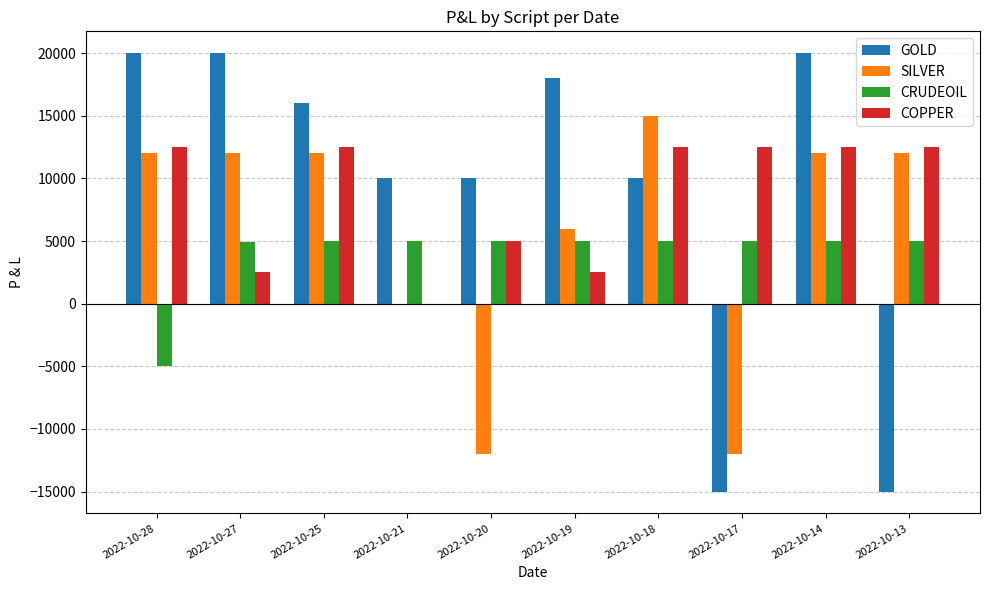

Which series changed the most between 2022-10-27 and 2022-10-20?

SILVER